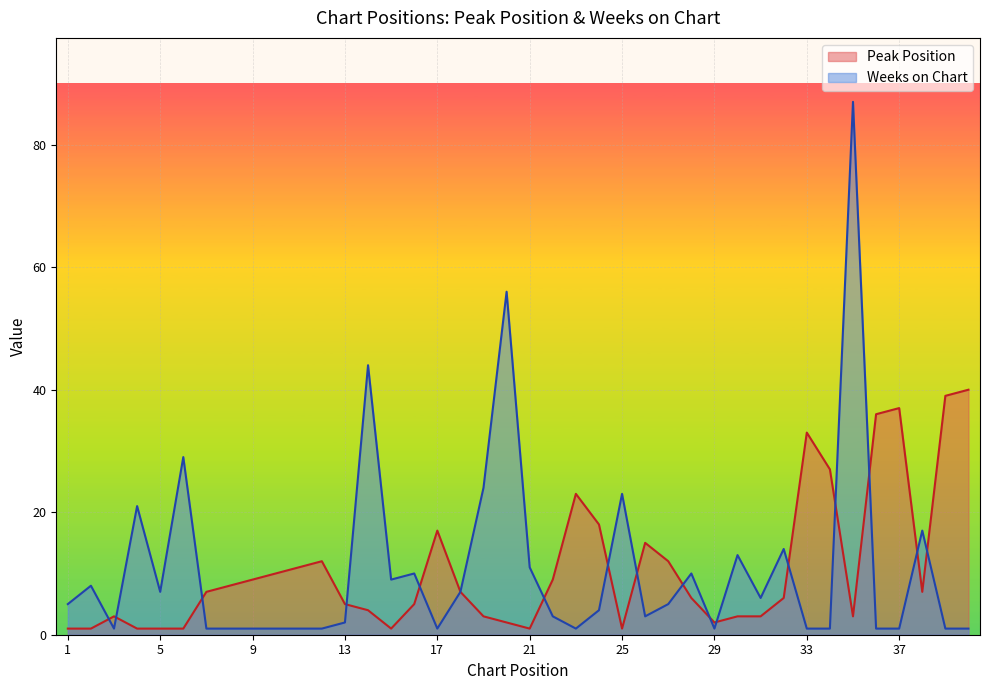

Between which two adjacent categories do Weeks on Chart and Peak Position first intersect?

2 and 3